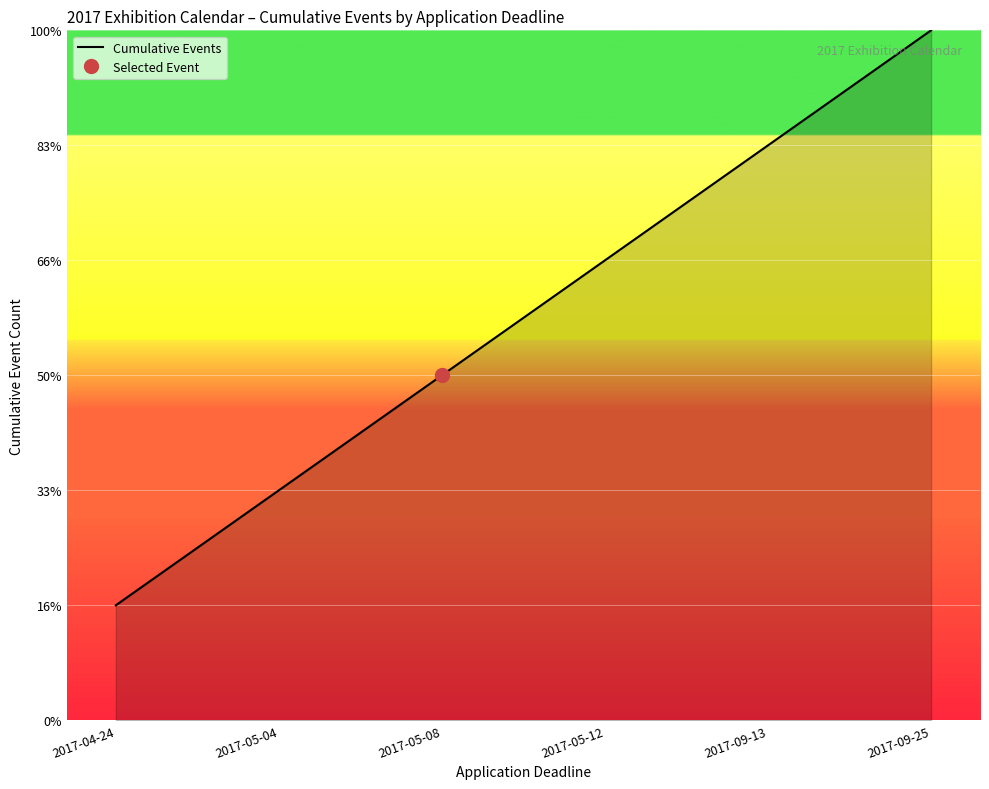

Which category has the lowest value across all series?

2017-04-24